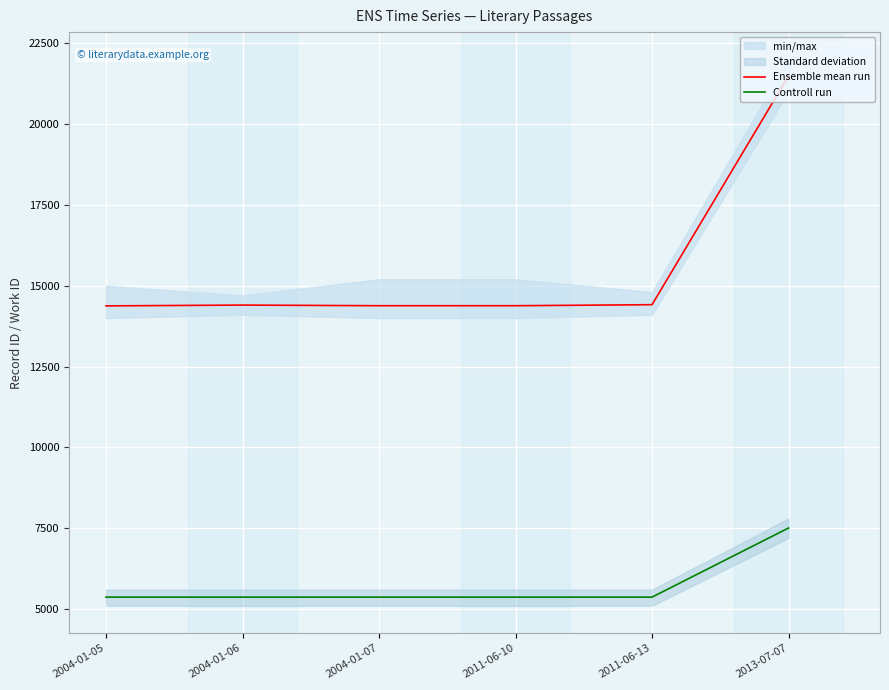

Reading left to right, what are all the values shown in this chart?

Ensemble mean run: 14376	14401	14381	14381	14413	21491
Controll run: 5366	5366	5366	5366	5366	7505